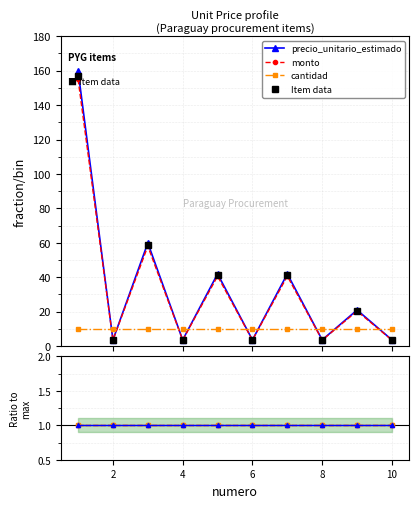

What is the difference between the maximum and minimum values in the precio_unitario_estimado series?

156.4